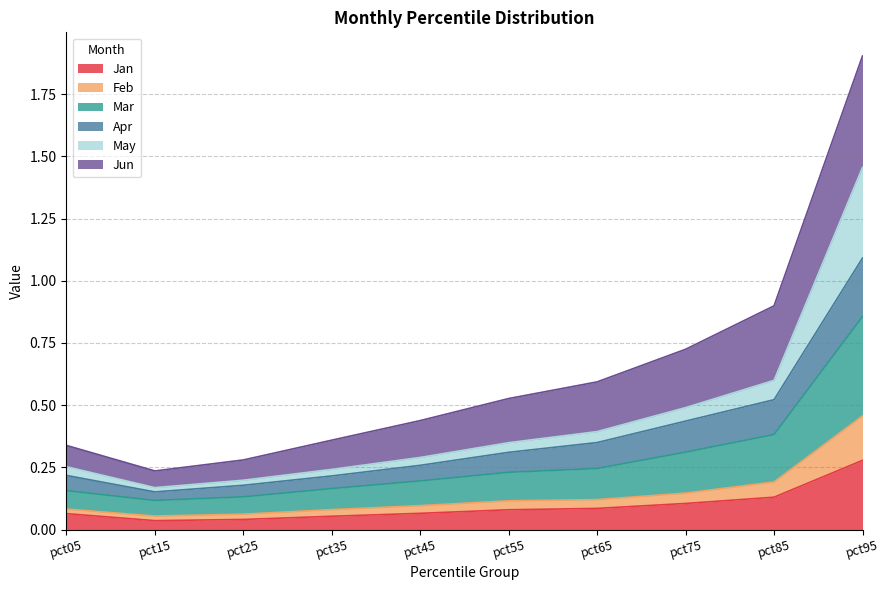

At which category is the sum across all series the highest?

pct95